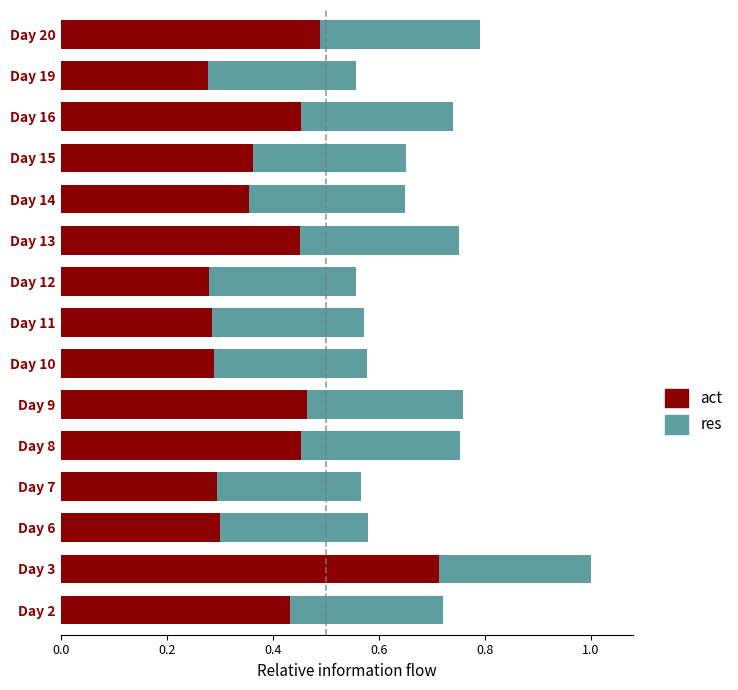

The value of act at Day 15 is 0.5. True or false?

False